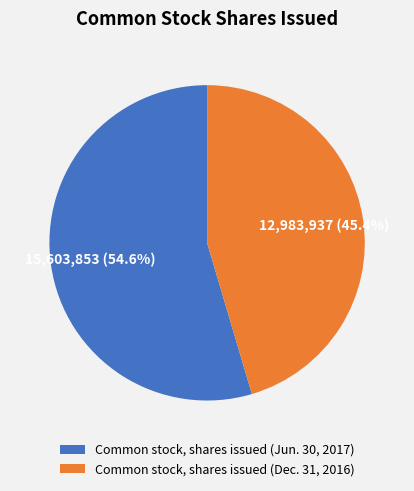

The Common stock, shares issued (Jun. 30, 2017) slice represents 64% of the pie. True or false?

False